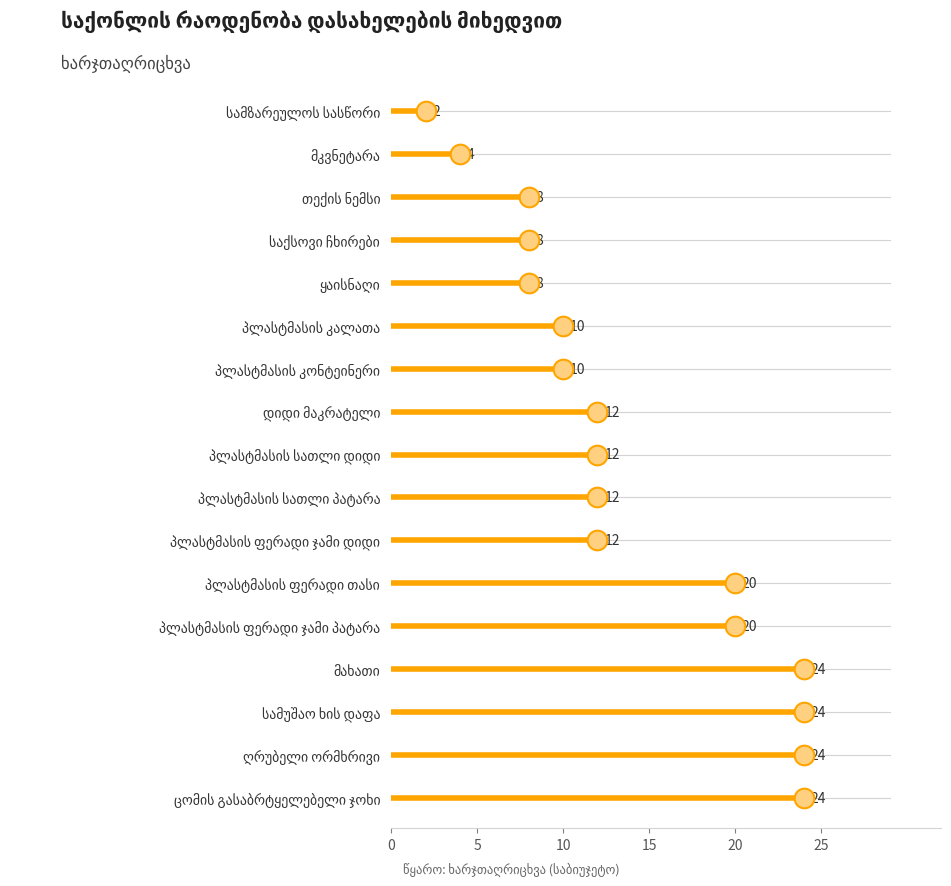

Approximately how many times larger is the value at მკვნეტარა compared to სამუშაო ხის დაფა?

0.2